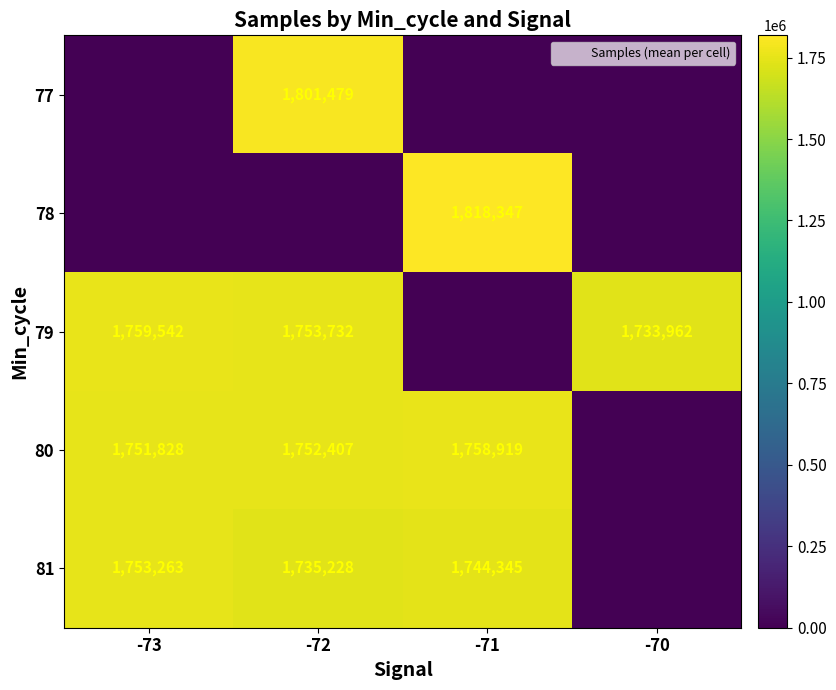

What value does the 80 series have at -73?

1751828.0